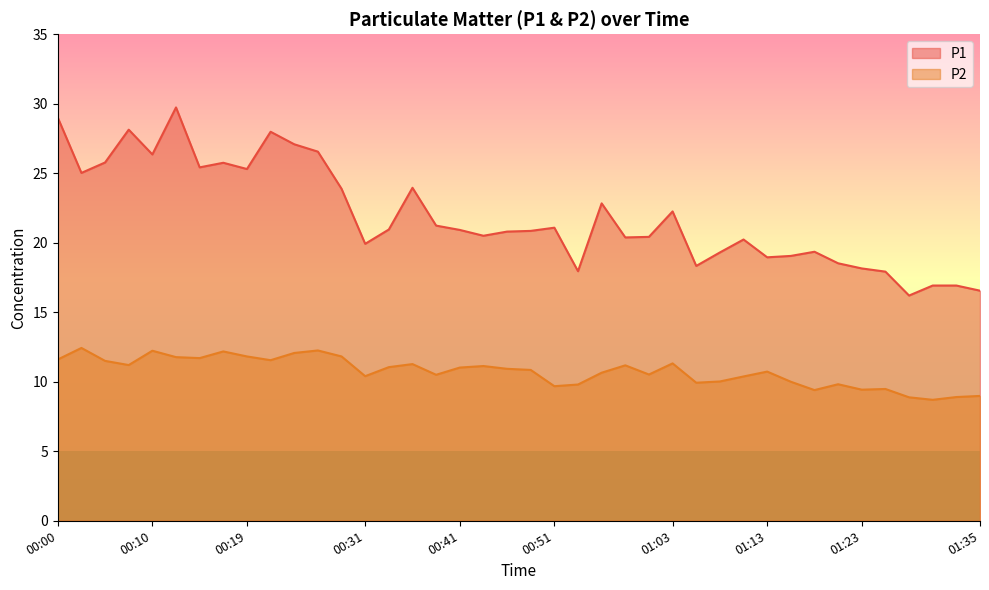

True or false: P1 and P2 cross at least once.

False